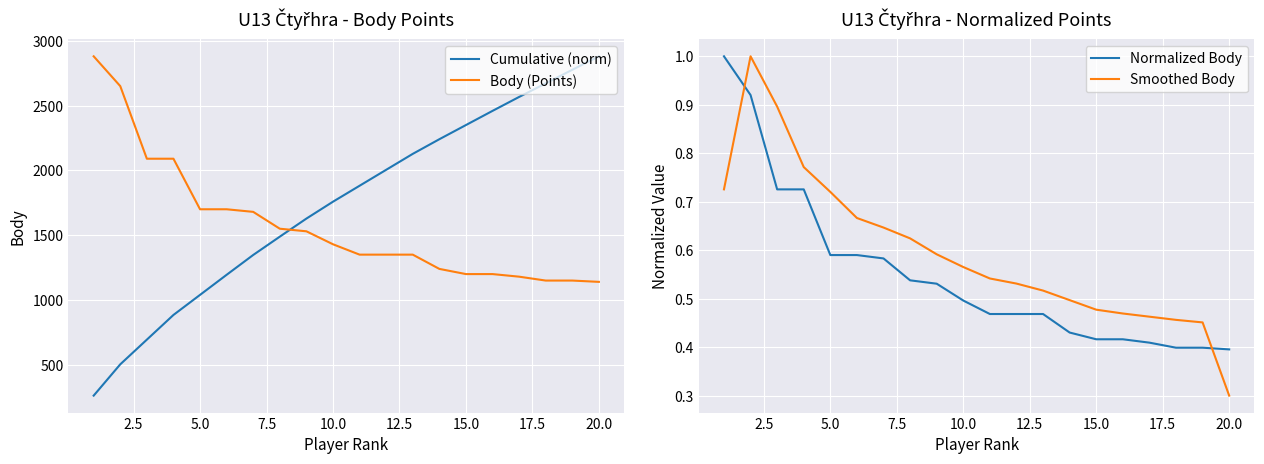

Count the number of categories in the chart.

20